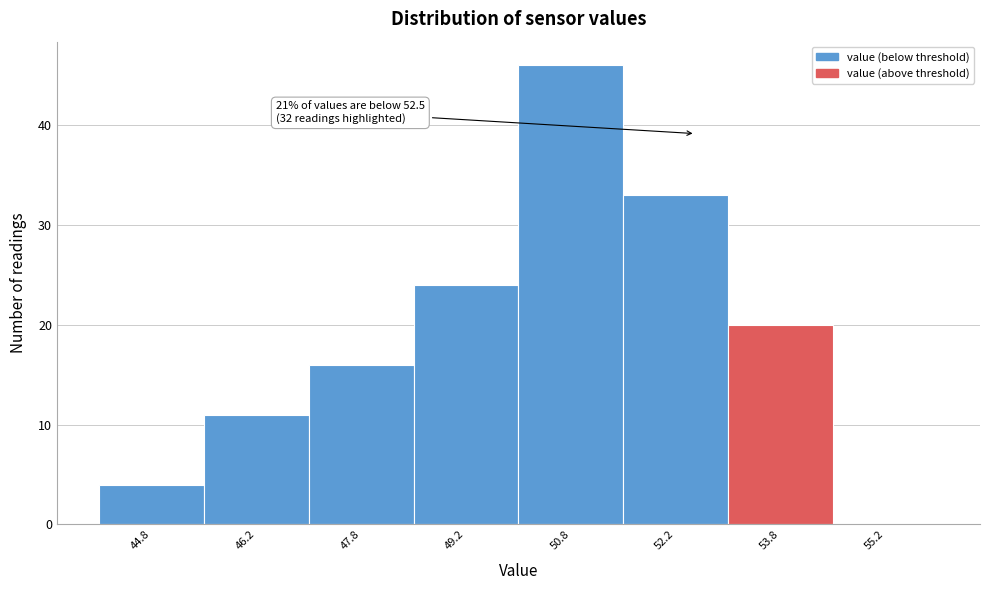

Over which range of the x-axis is the bar tallest?

50.0 to 51.5